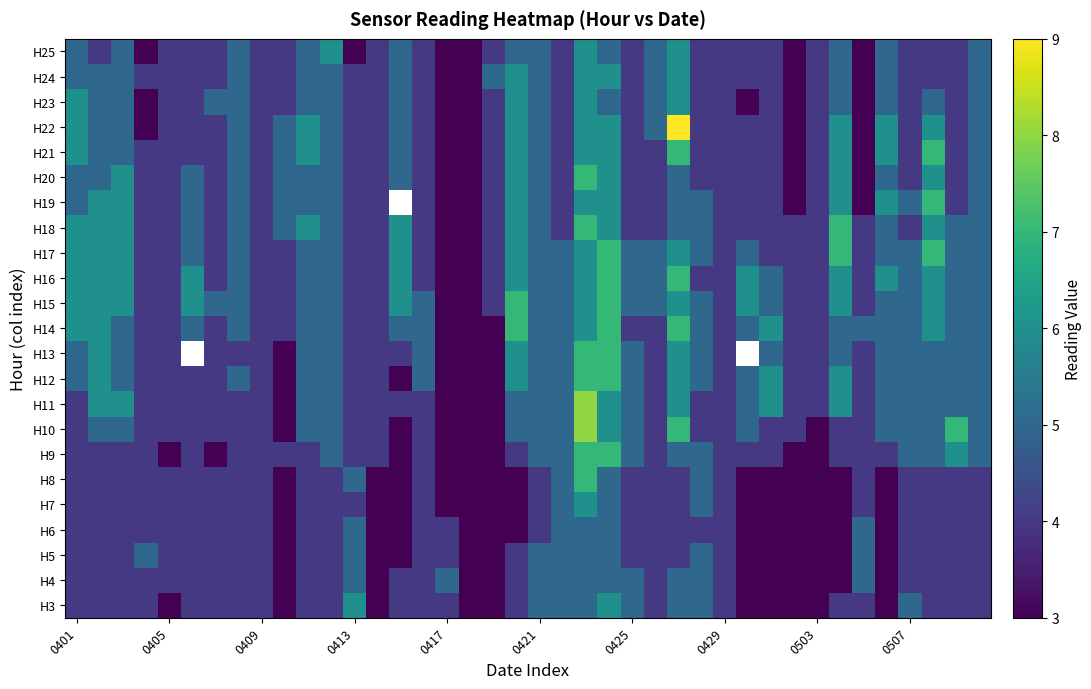

Which category has the highest value across all series?

26